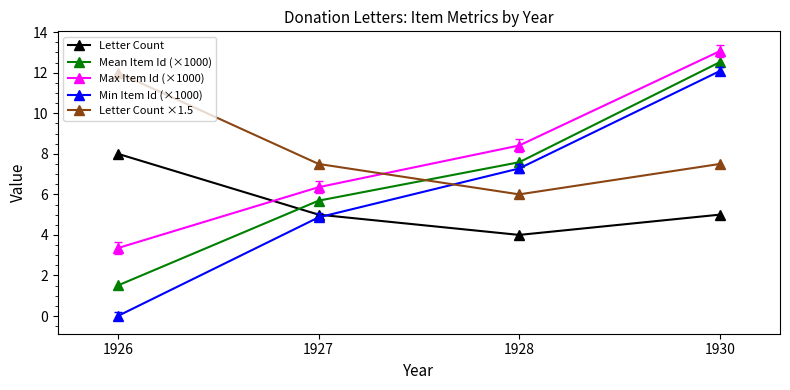

What is the minimum value for Mean Item Id (×1000)?

1.5